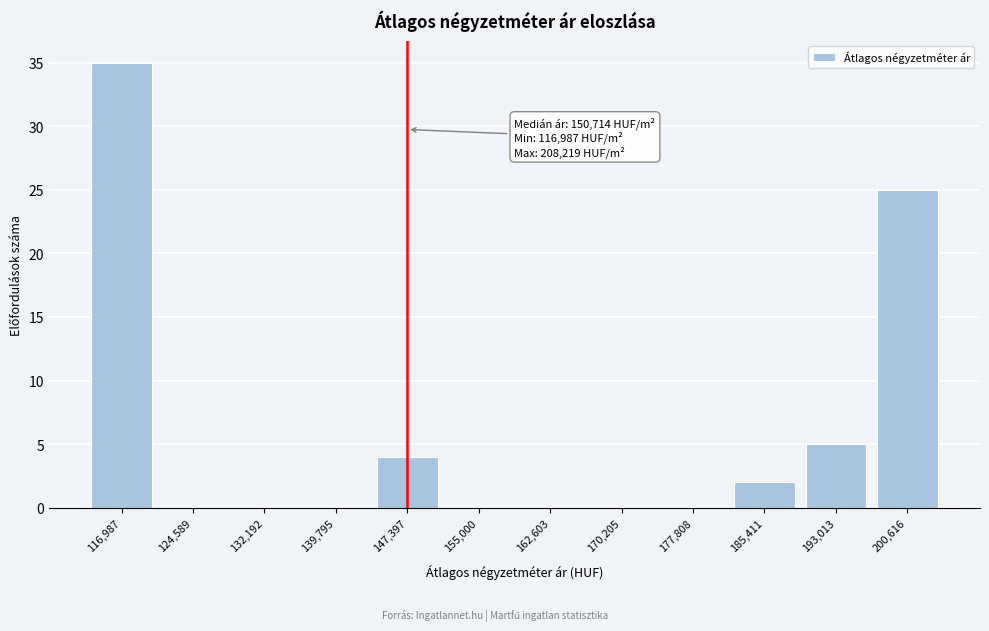

Reading left to right, list all the values displayed in this chart.

116,987=35	124,589=0	132,192=0	139,795=0	147,397=4	155,000=0	162,603=0	170,205=0	177,808=0	185,411=2	193,013=5	200,616=25